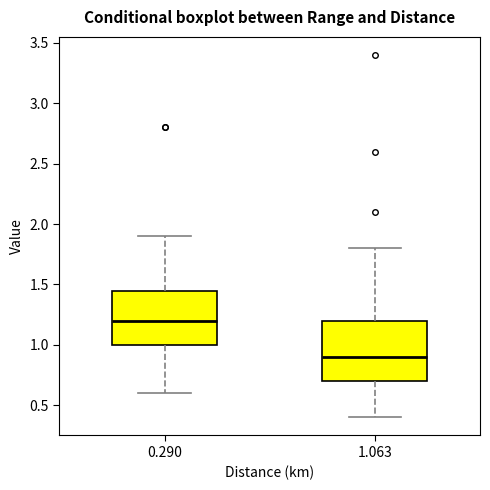

Where does the median line of the box at x = 1.063 sit on the y-axis? The values are not printed on the chart, so give them approximately, as read against the axis.

0.90